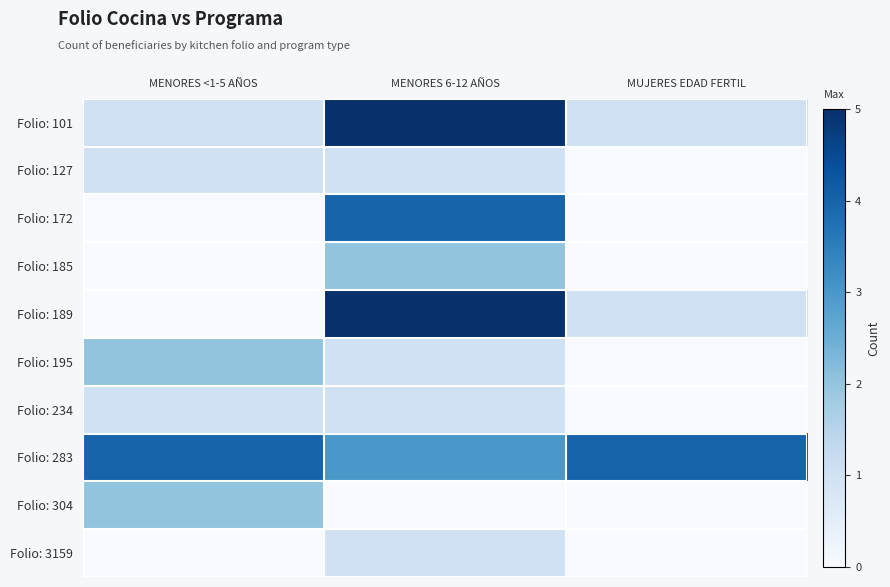

What is the maximum value shown in the chart?

5